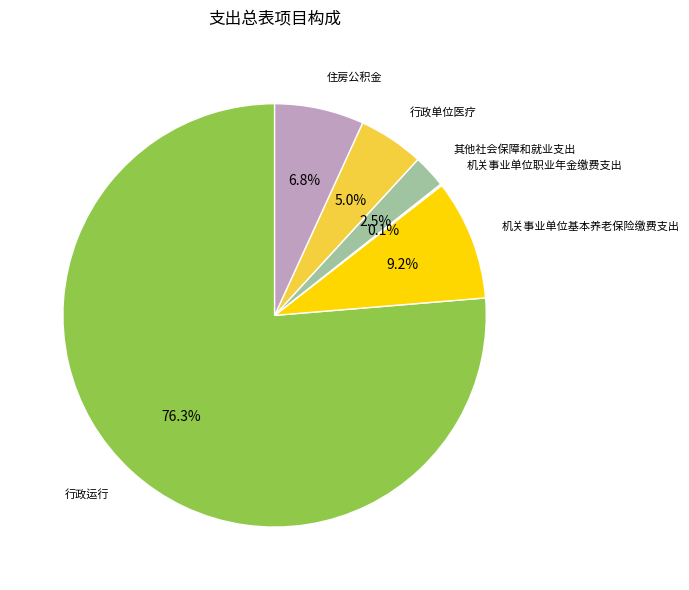

Is there a majority slice in this chart?

Yes